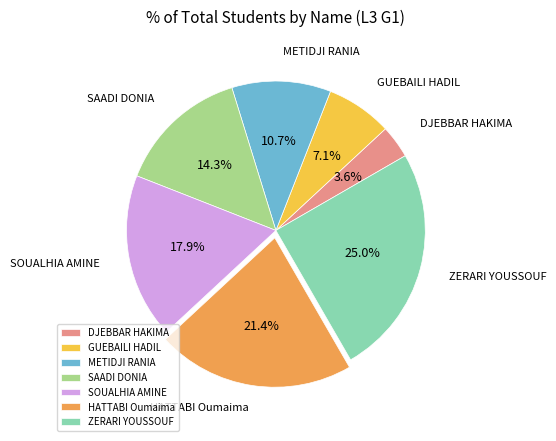

Which slice is the smallest?

DJEBBAR HAKIMA